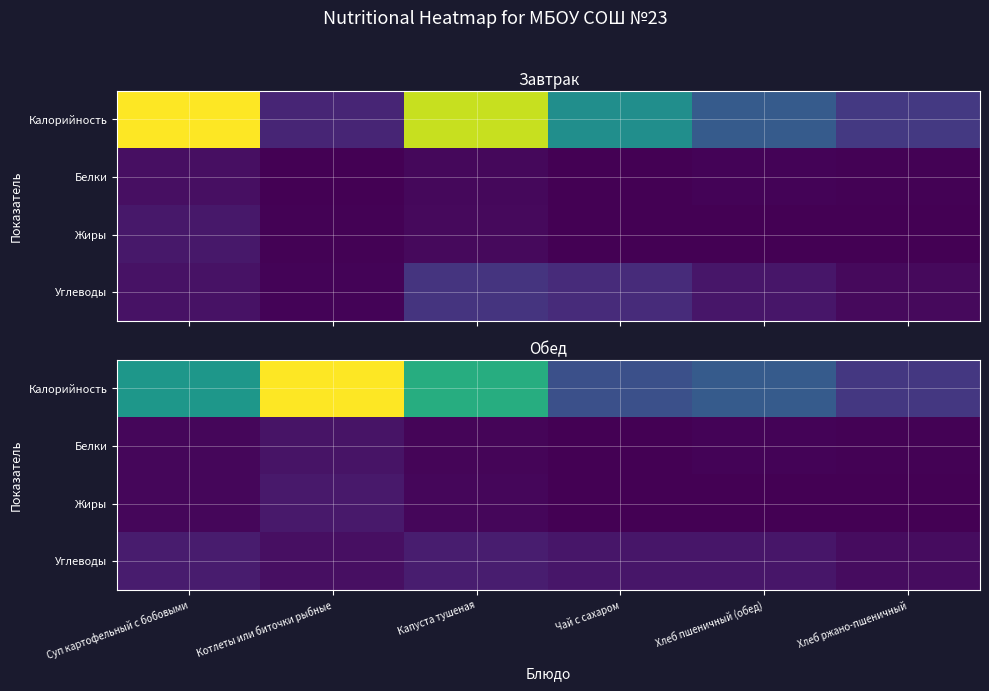

Rank the categories by Белки value from lowest to highest.

Чай с сахаром, Хлеб ржано-пшеничный, Хлеб пшеничный (обед), Капуста тушеная, Суп картофельный с бобовыми, Котлеты или биточки рыбные